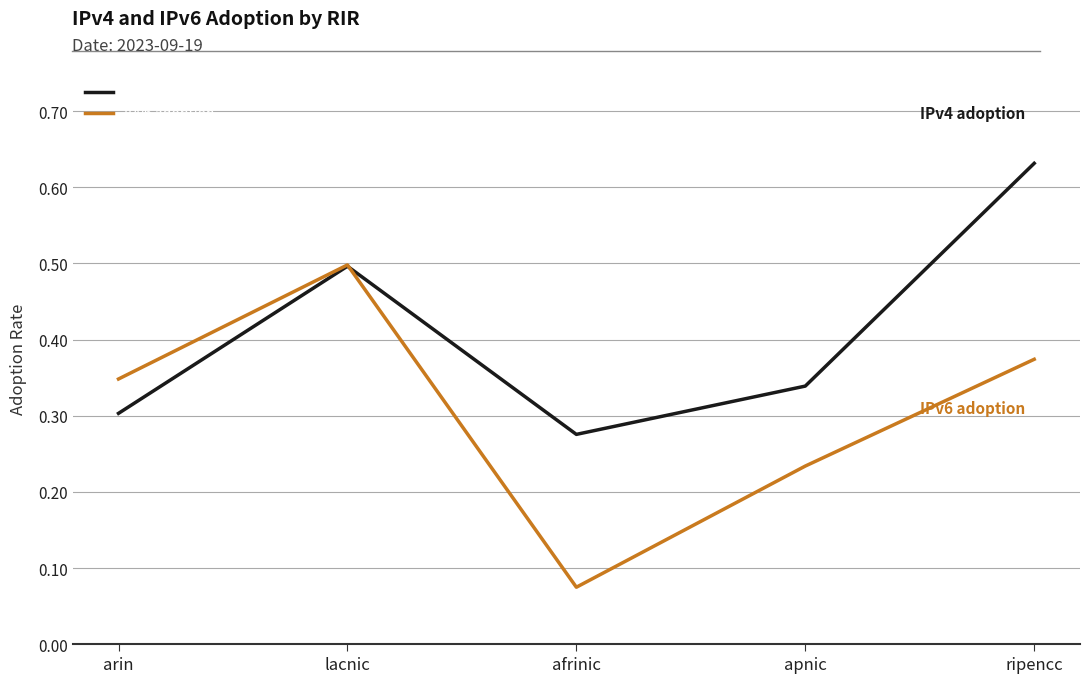

Is the value of IPv4 adoption at arin greater than the value of IPv6 adoption at afrinic?

Yes